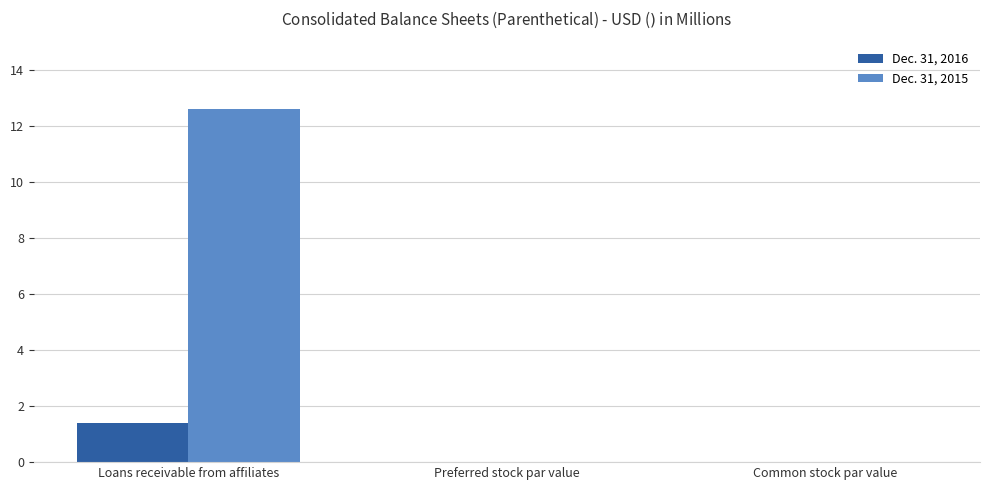

At which category is the sum across all series the highest?

Loans receivable from affiliates